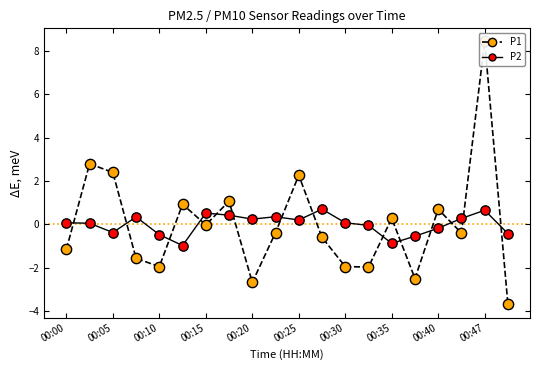

Is the value of P2 points at 11 greater than the value of P1 at 00:05?

No